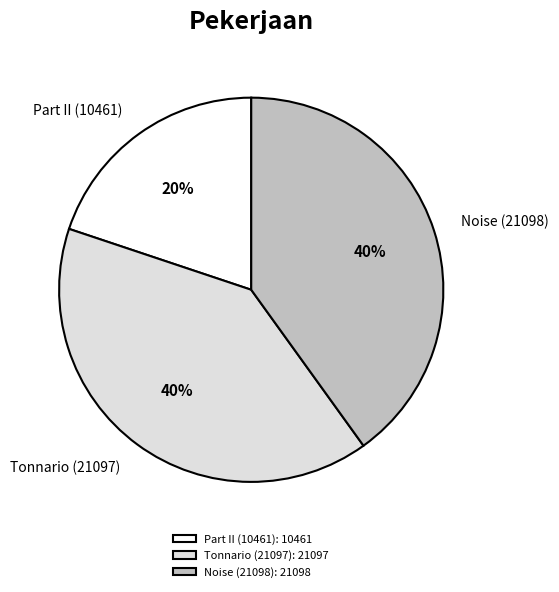

To the nearest percent, what is the difference between the largest and smallest slice percentages?

20%